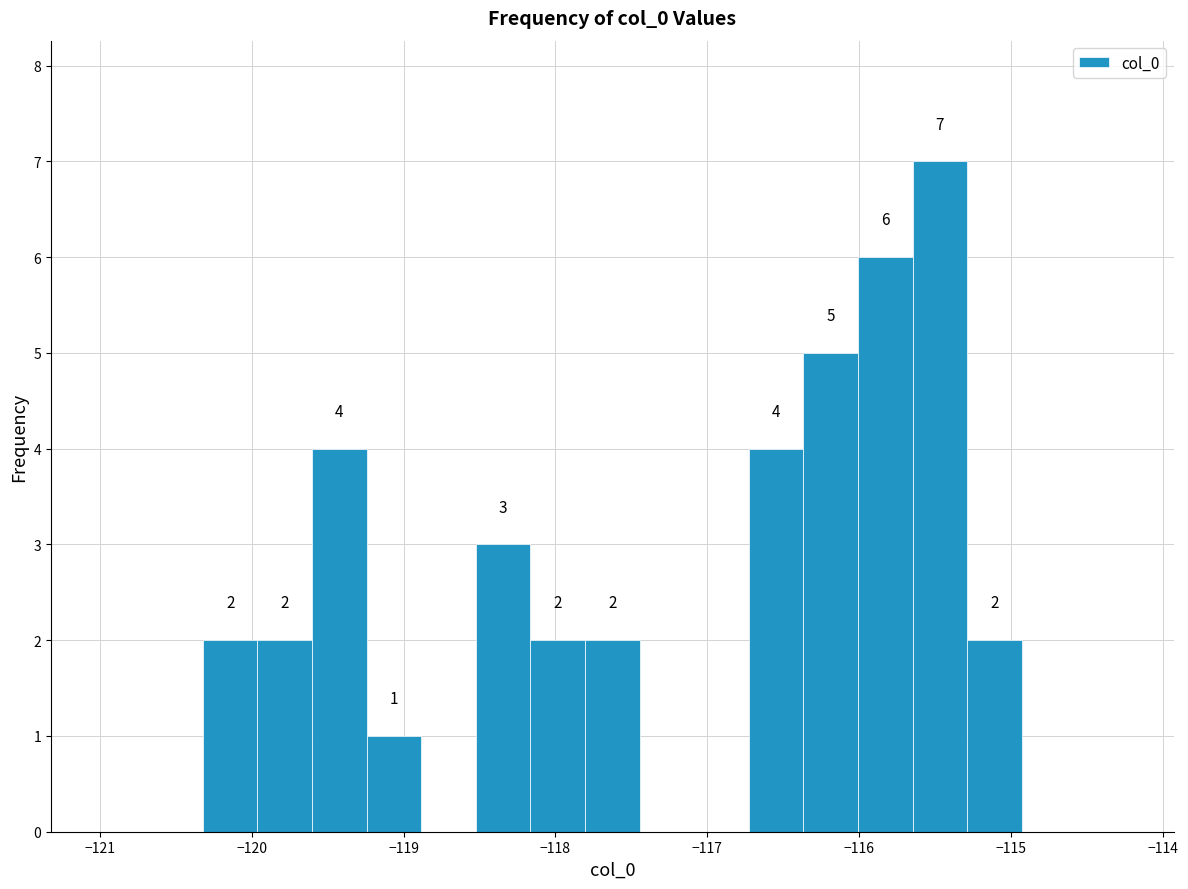

Read against the x-axis, roughly where is the centre of the tallest bar?

-115.5